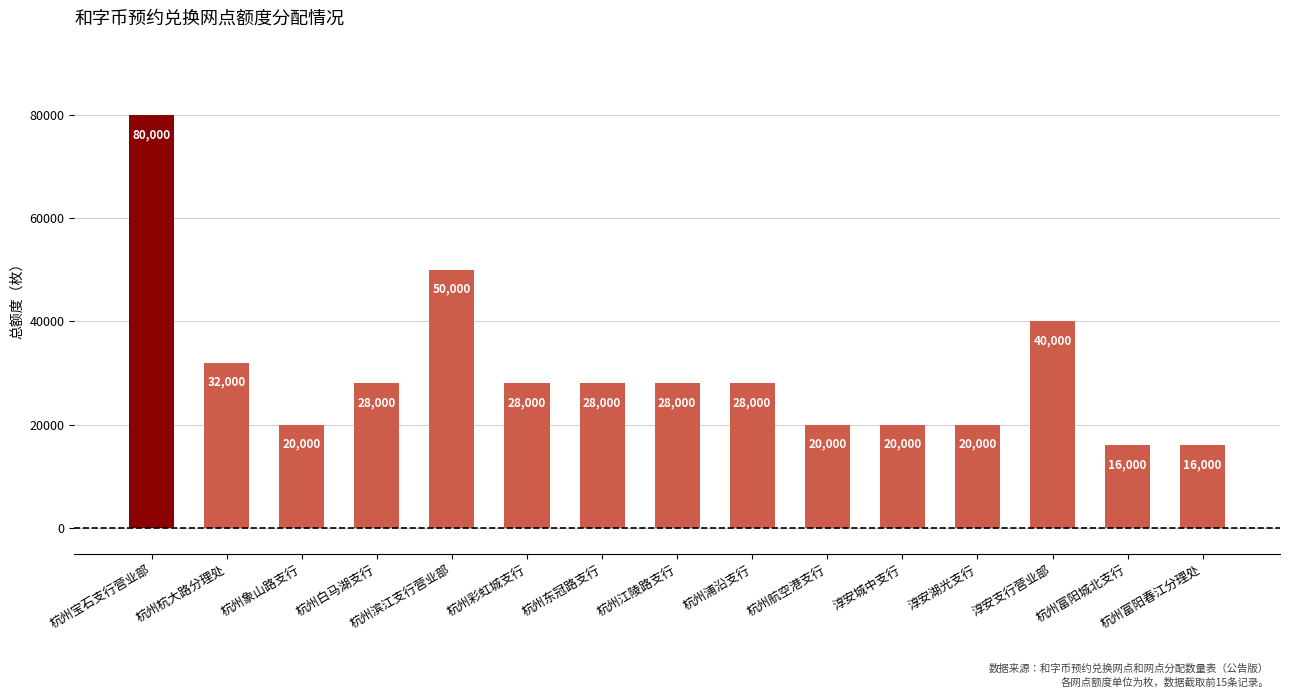

The value at 淳安湖光支行 is 31730. True or false?

False